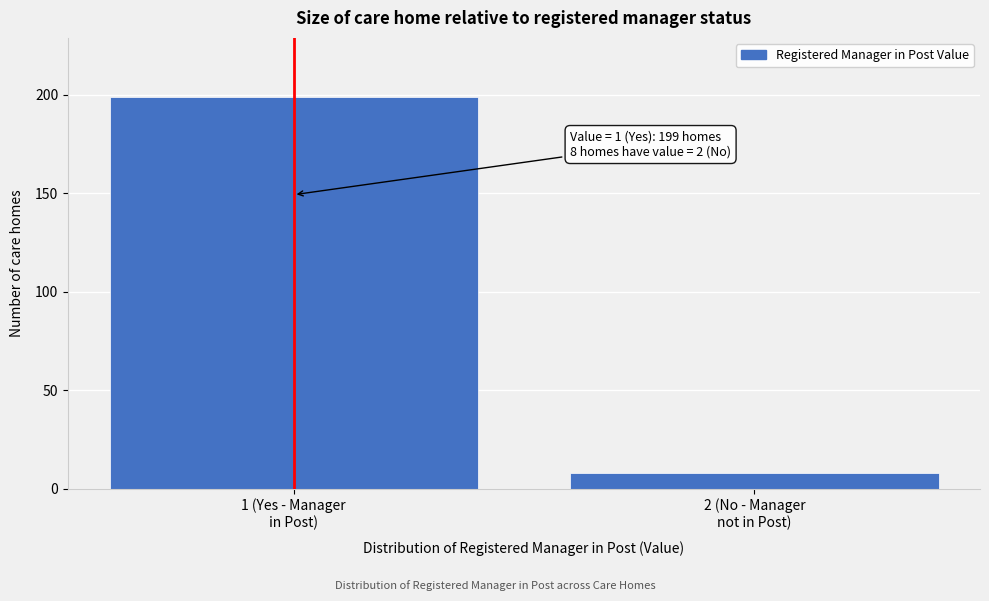

Reading right to left, list all the values displayed in this chart.

8	199